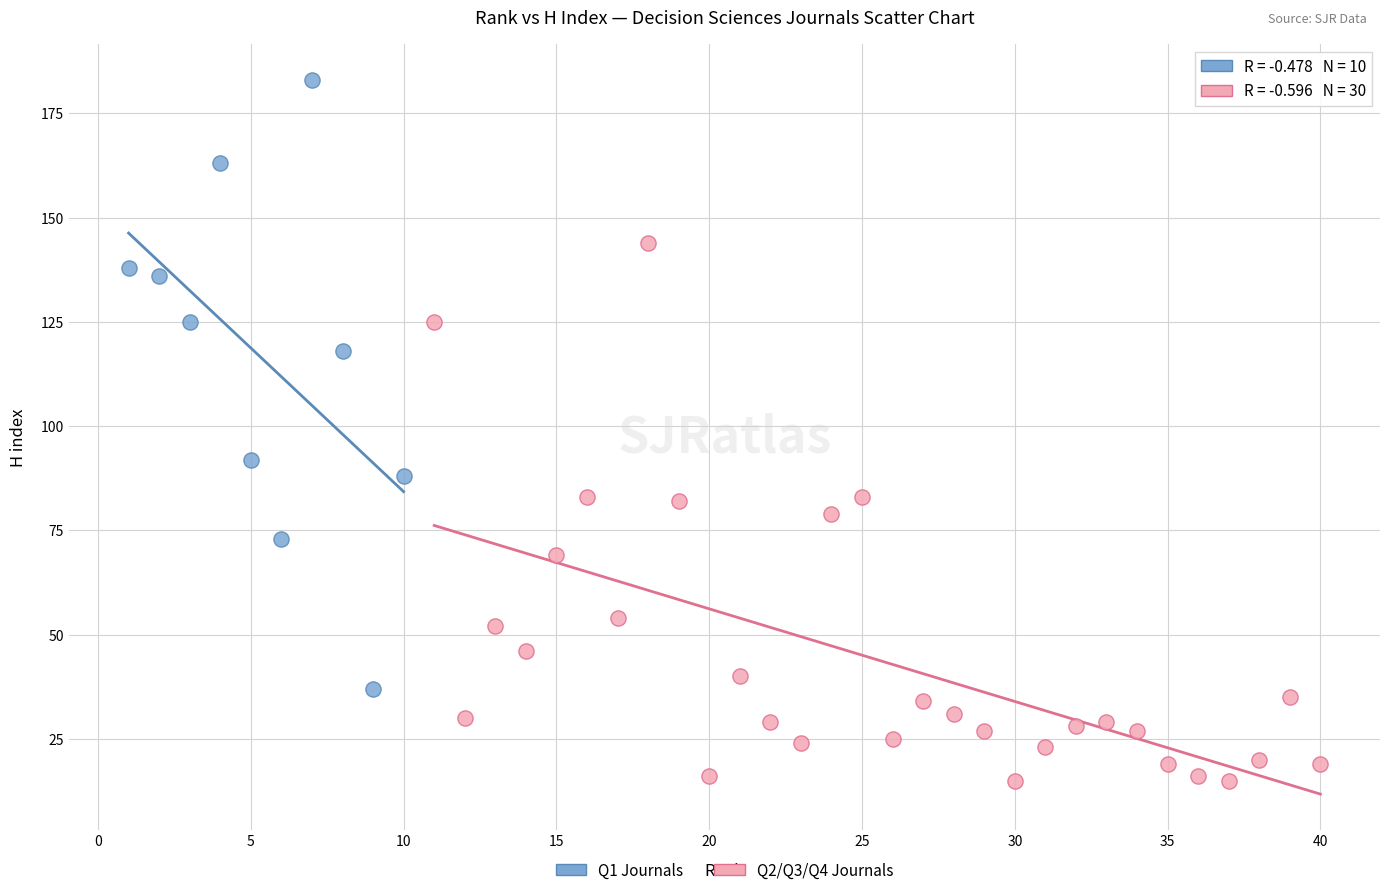

Which series reaches the minimum Y coordinate?

Q2/Q3/Q4 Journals